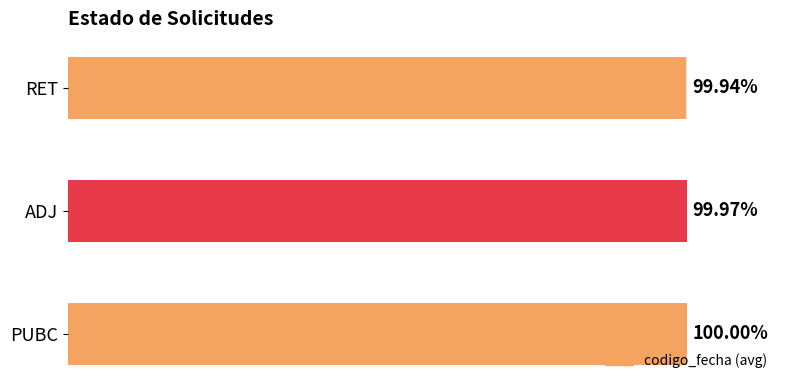

True or false: the data shows 173.8 at PUBC.

False